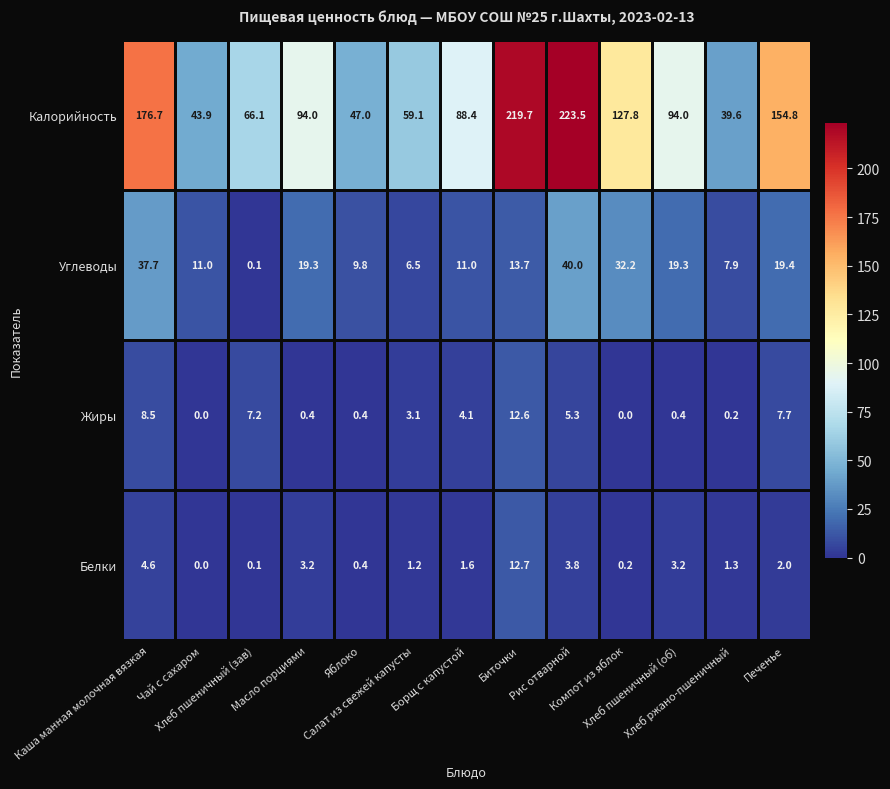

What is the average value of the Белки series?

2.6